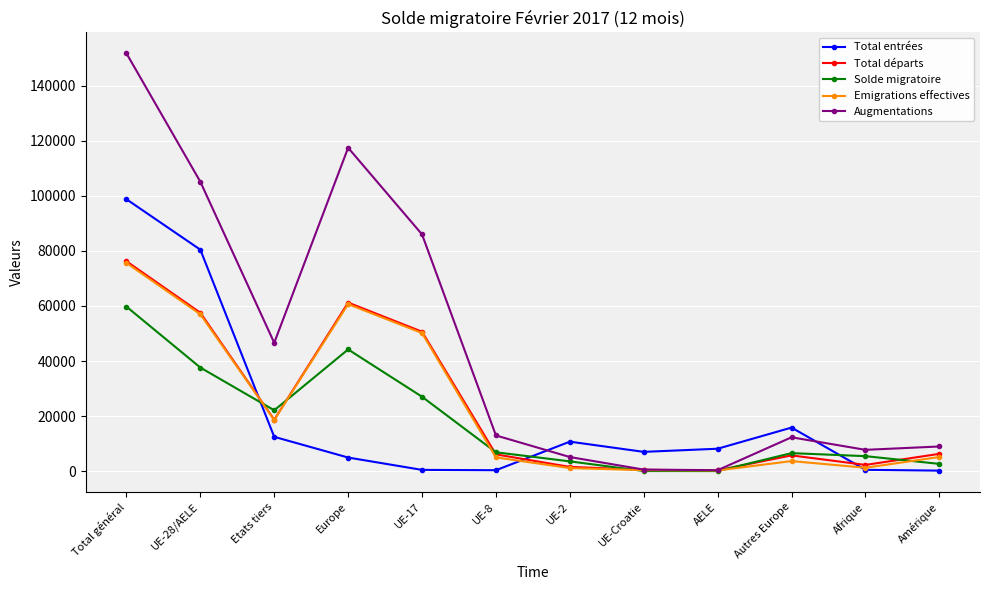

What is the difference between the second highest and minimum values in the Emigrations effectives series?

60351